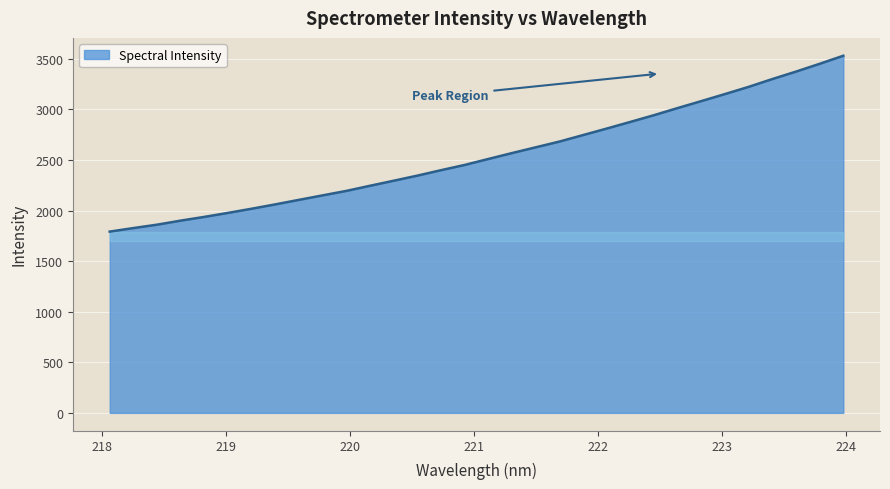

What is the maximum value shown in the chart?

3530.5